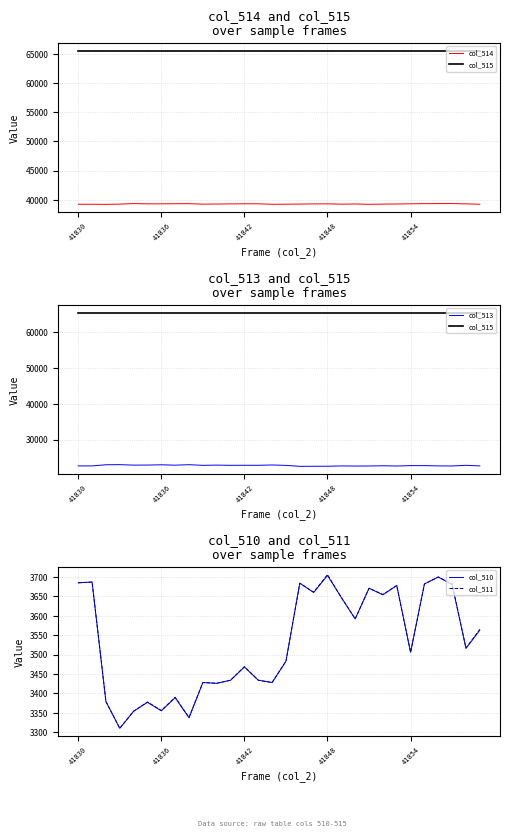

What is the maximum value for col_510?

3704